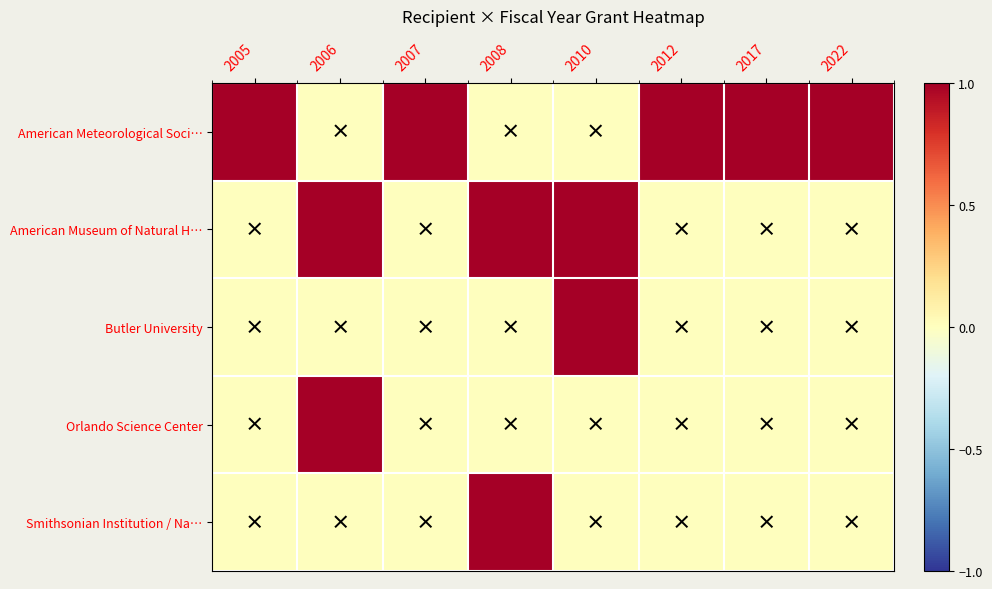

At which category is the sum across all series the highest?

2006